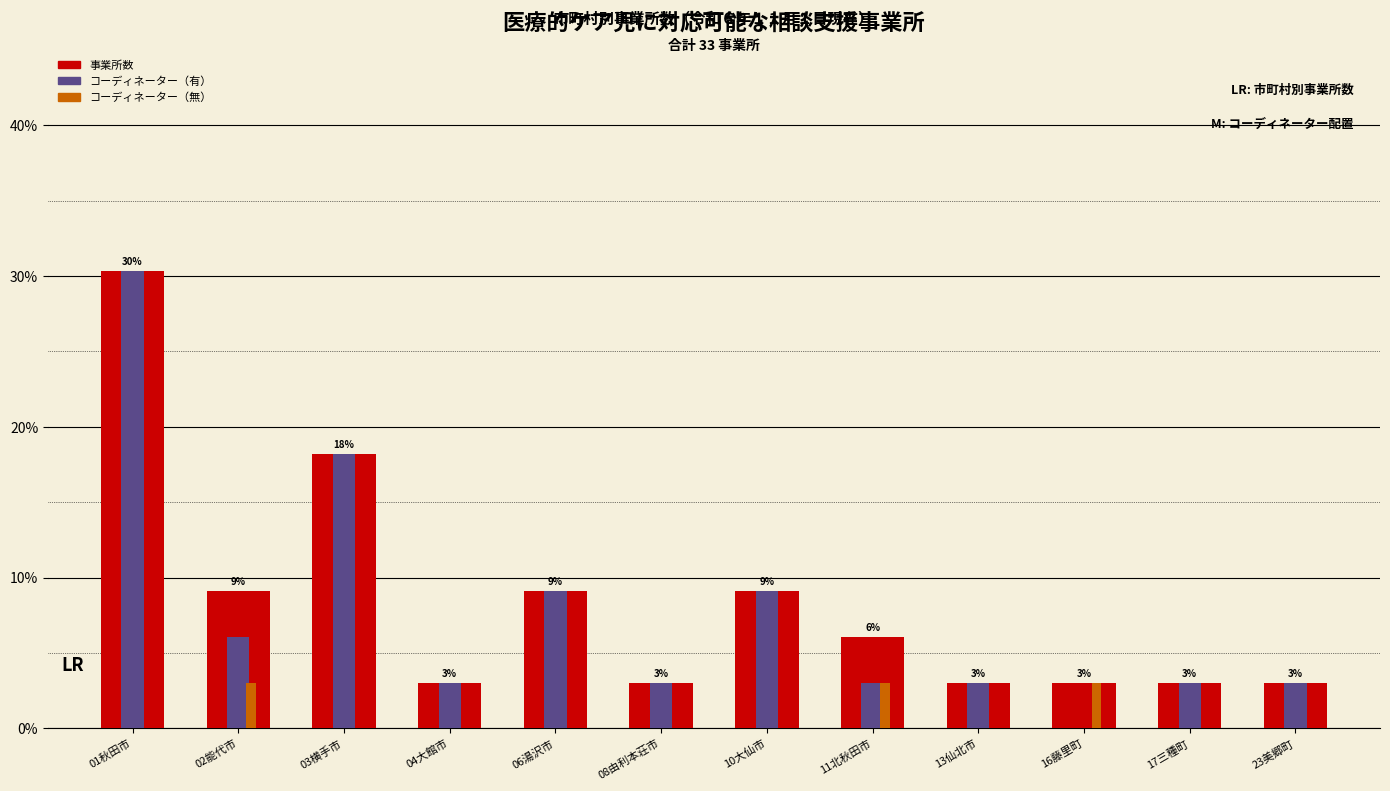

What is the greatest value displayed?

30.3